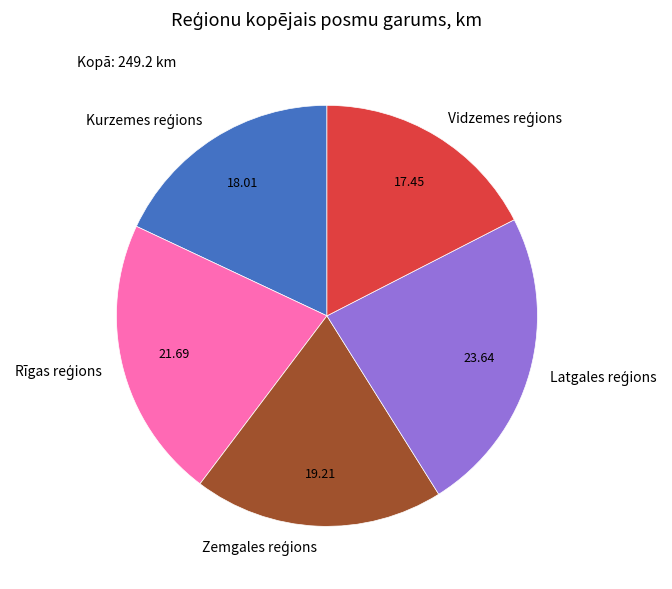

Is there any slice that represents more than half of the pie?

No